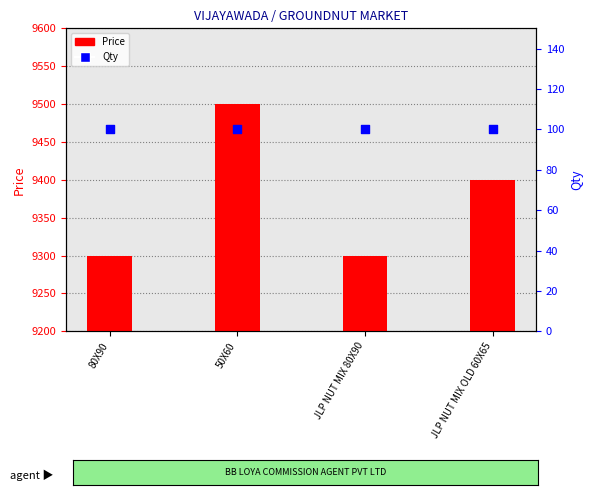

At how many categories does at least one series exceed 3497?

4